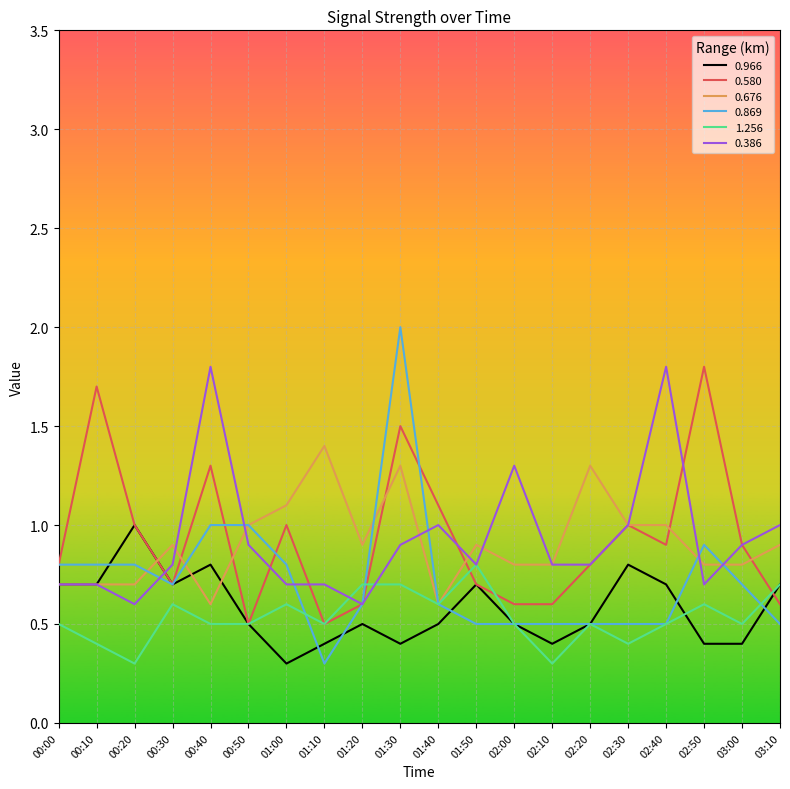

Which series has the largest range (max minus min)?

0.869